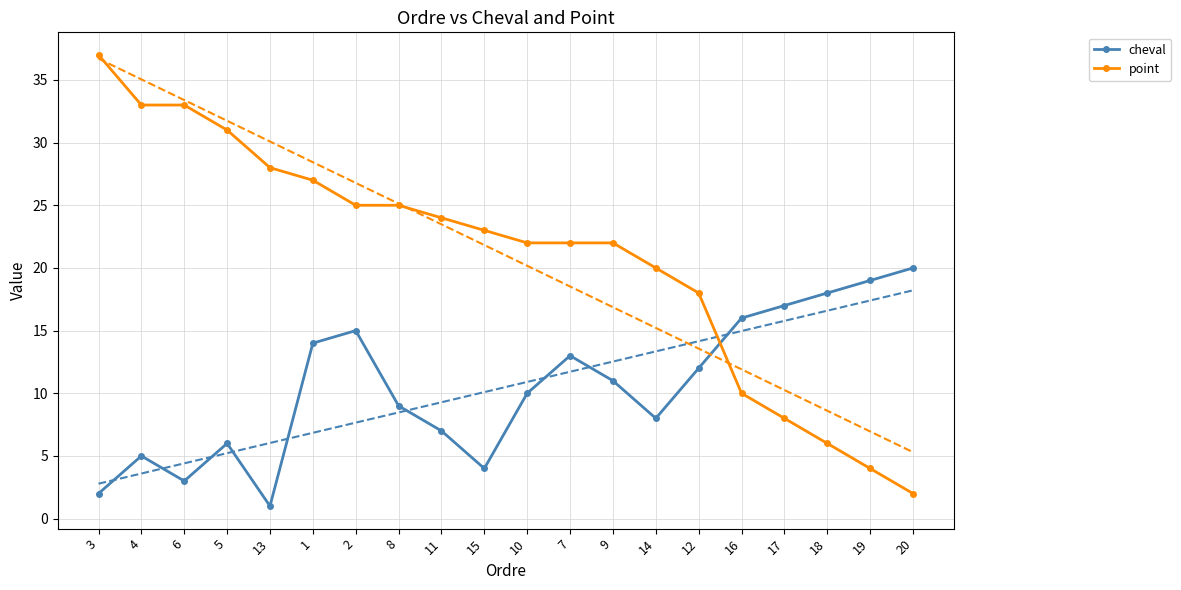

True or false: point has a value of 25 at 2.

True